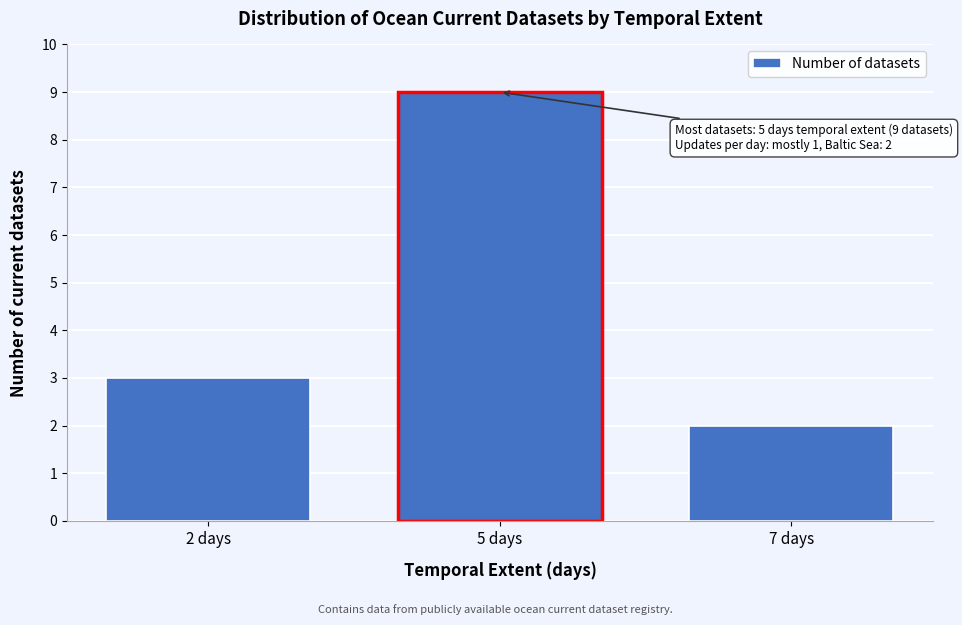

Reading left to right, extract all data points from this chart.

3	9	2